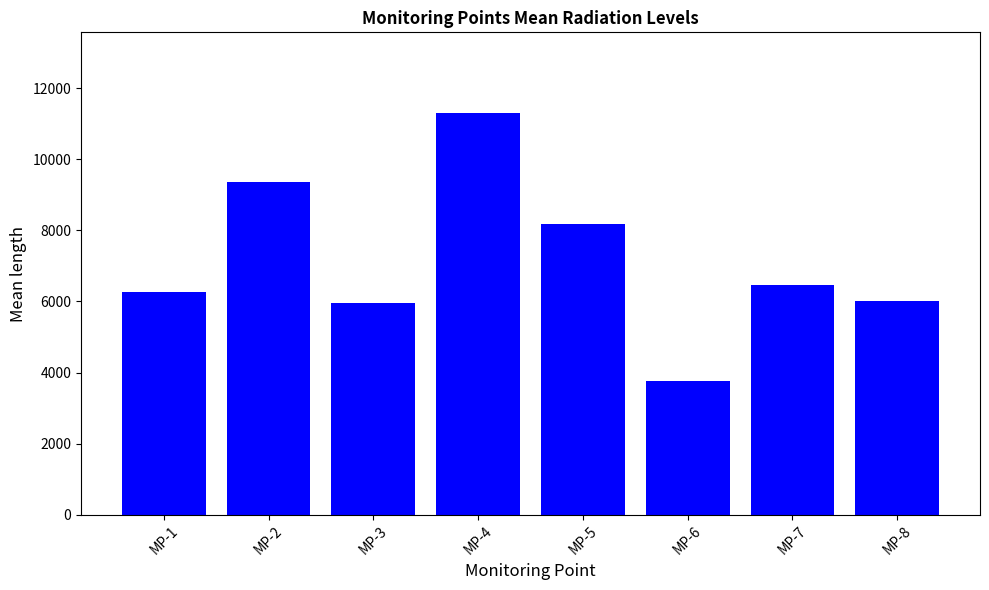

Which has a higher value, MP-4 or MP-8?

MP-4